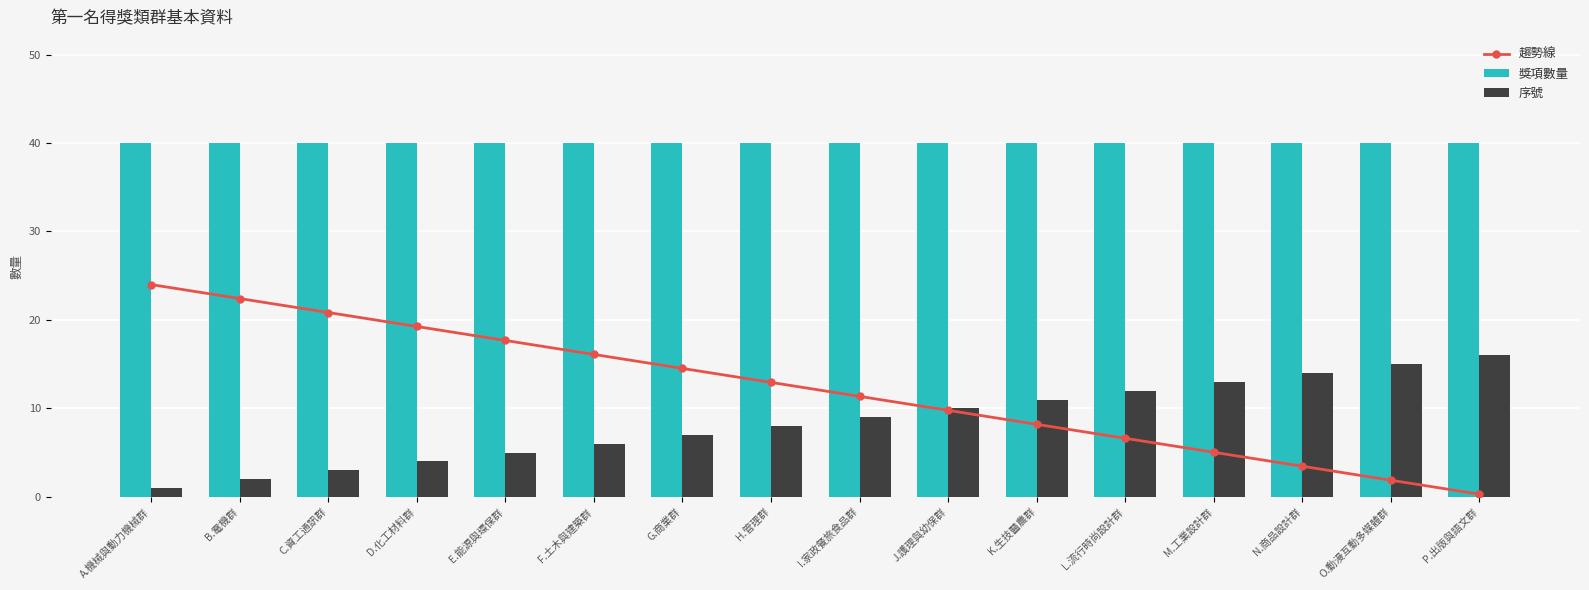

What position from the right is J.護理與幼保群?

7